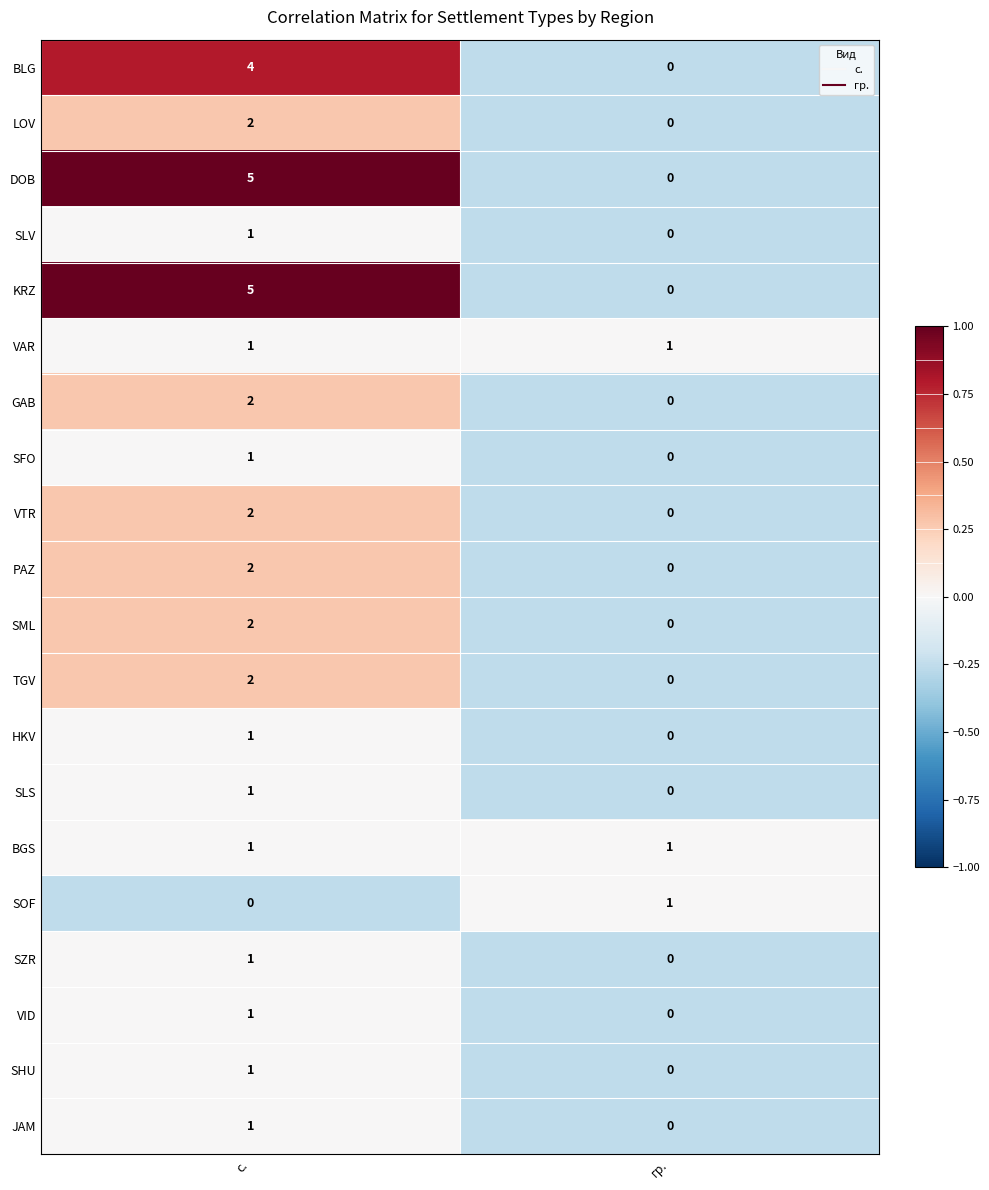

The VTR series shows 3 at с.. True or false?

False